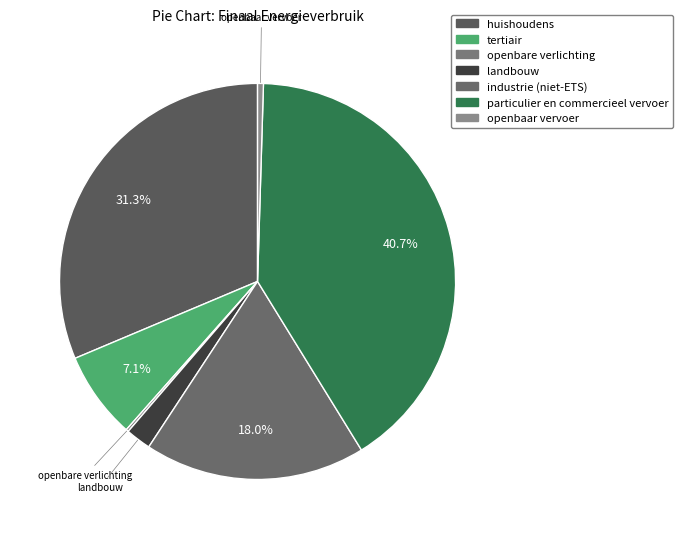

What is the largest slice in the pie chart?

particulier en commercieel vervoer